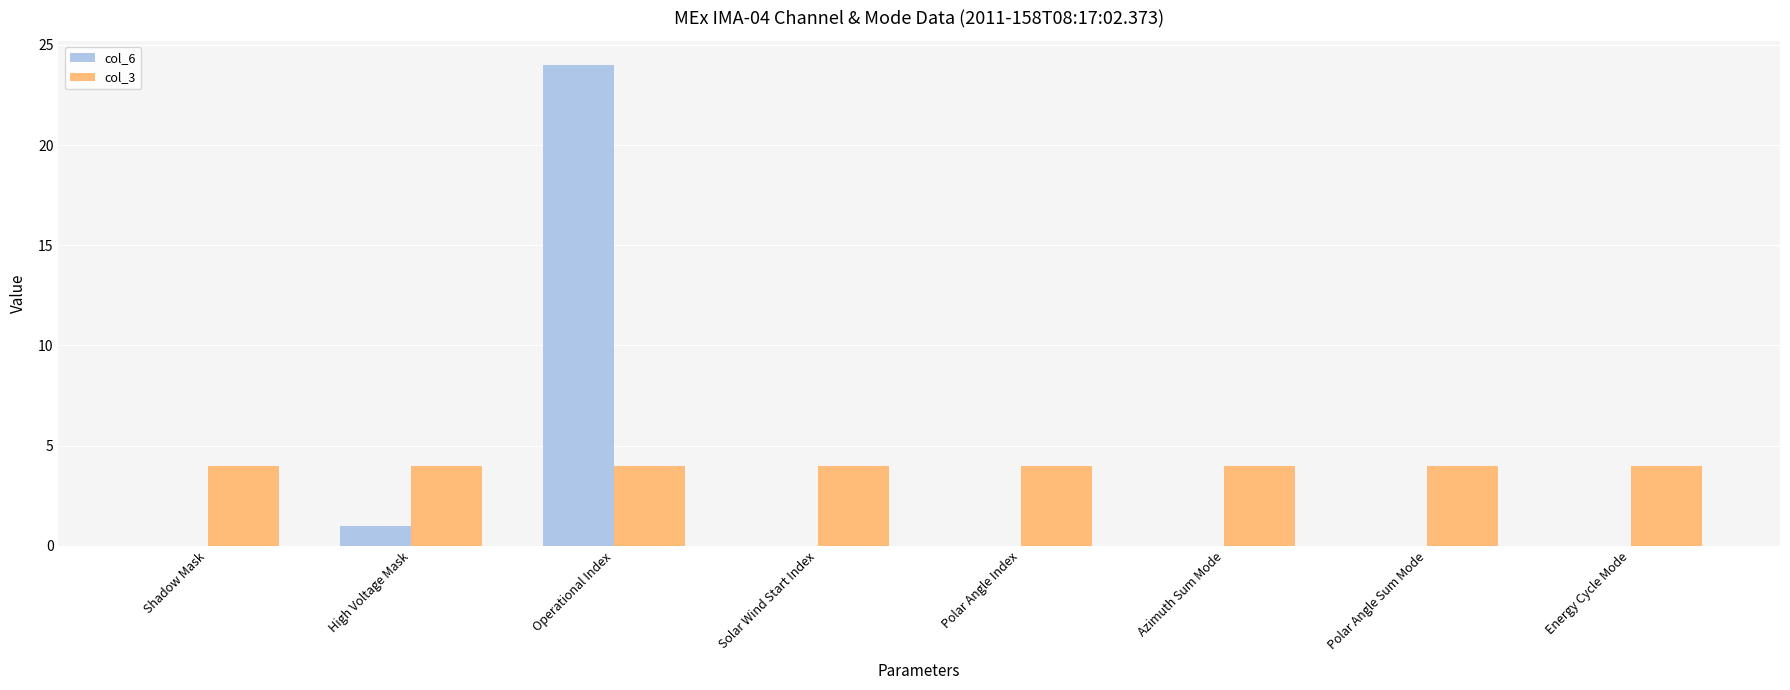

Where is col_6 nearest to the value 12?

High Voltage Mask